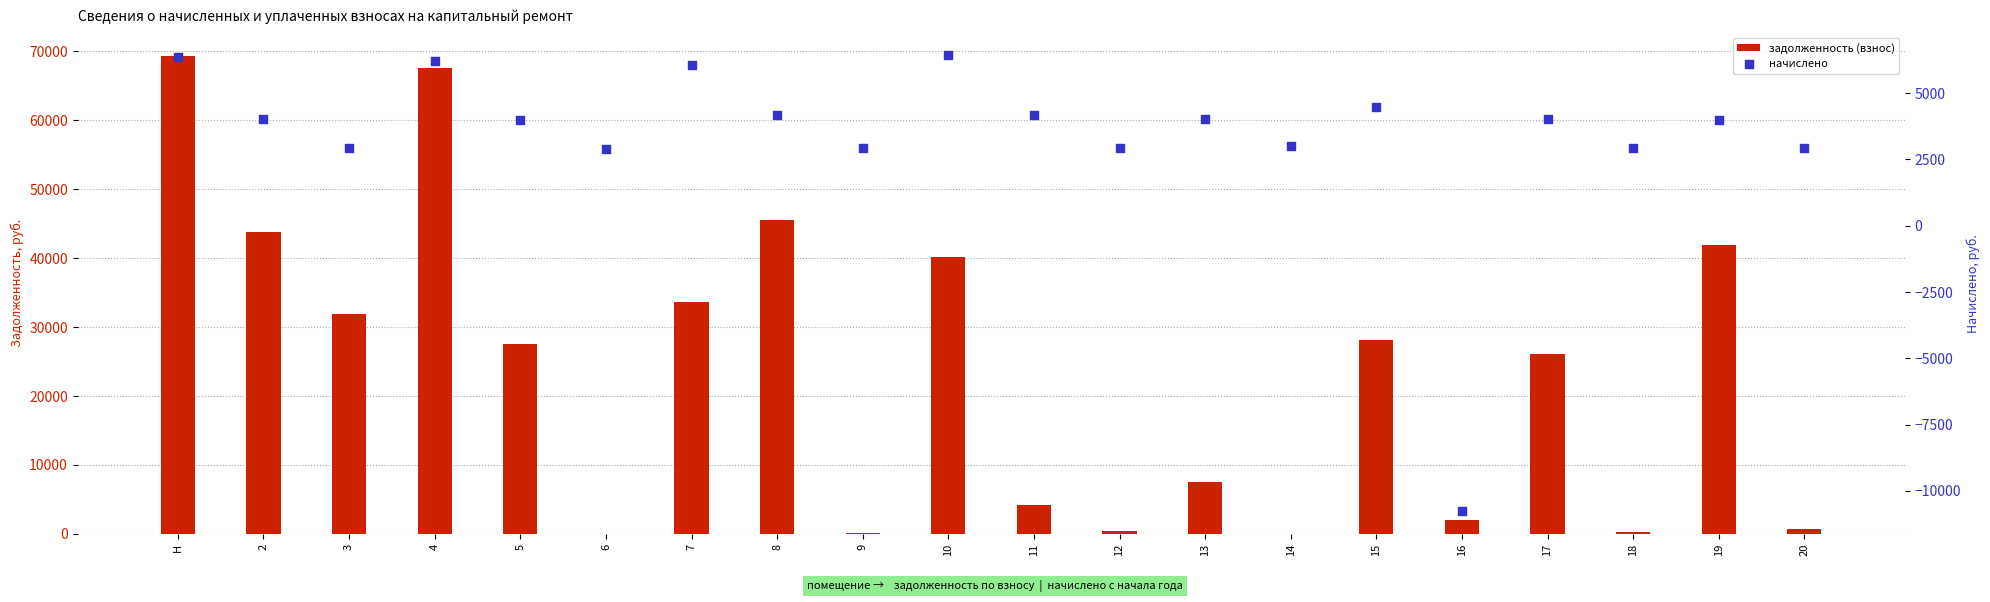

At which category is the sum across all series the highest?

Н